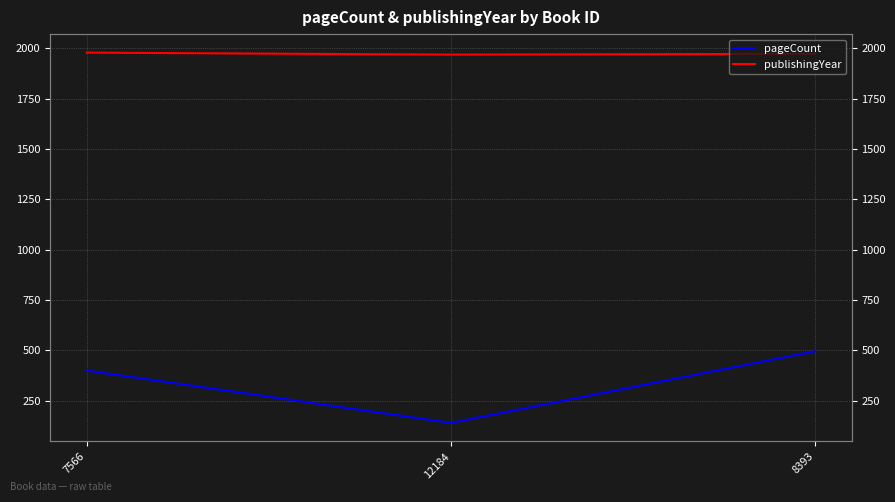

The pageCount series shows 140 at 12184. True or false?

True